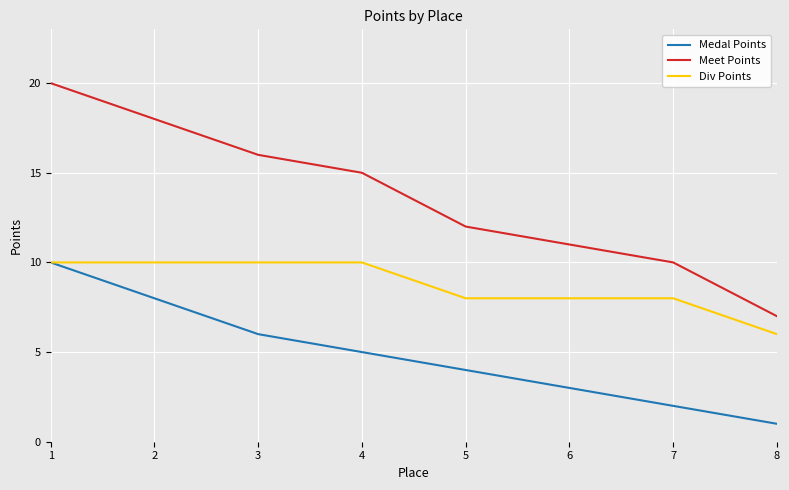

What is the difference between the highest and lowest values at 3?

10